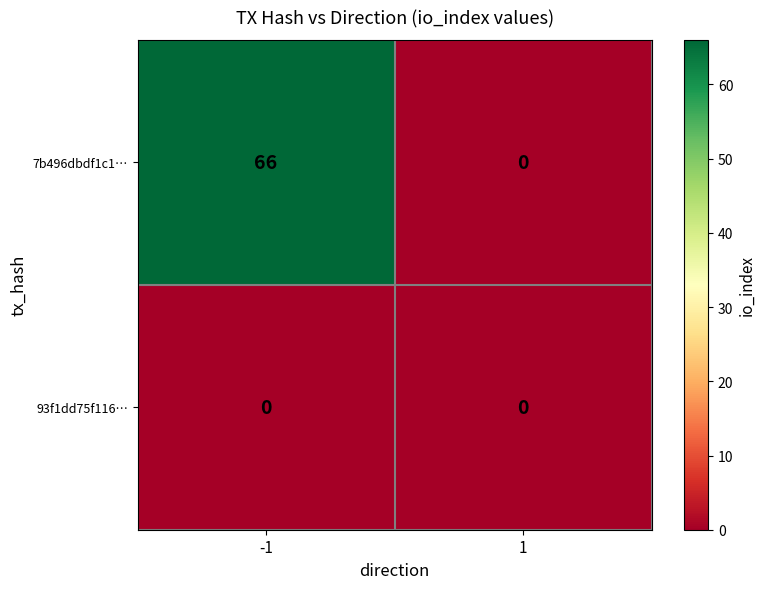

Rank the series by their maximum value, from highest to lowest.

7b496dbdf1c1…, 93f1dd75f116…